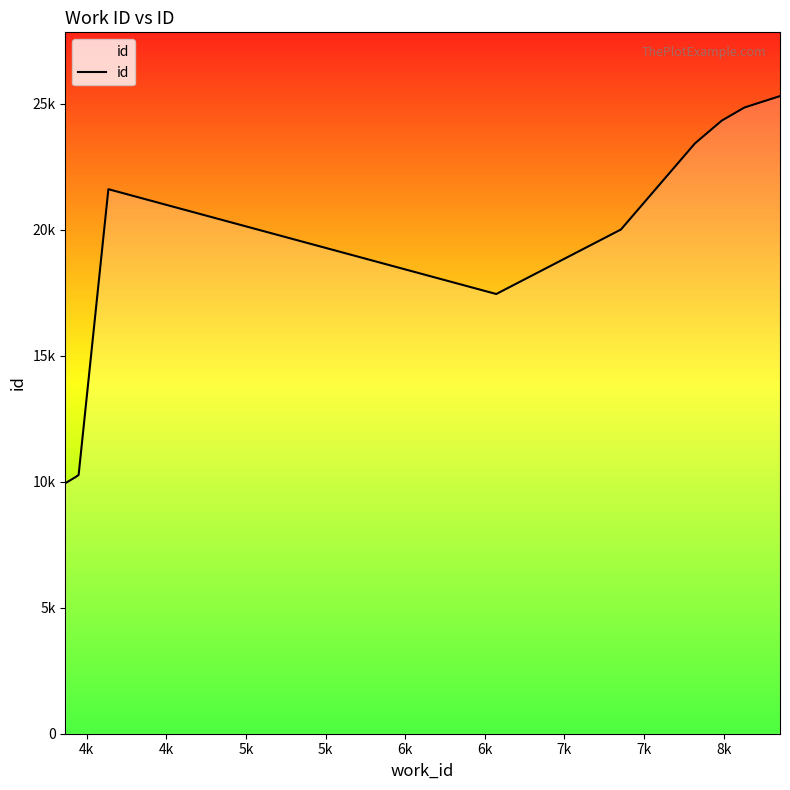

Does the chart display data point markers on the line(s)?

No